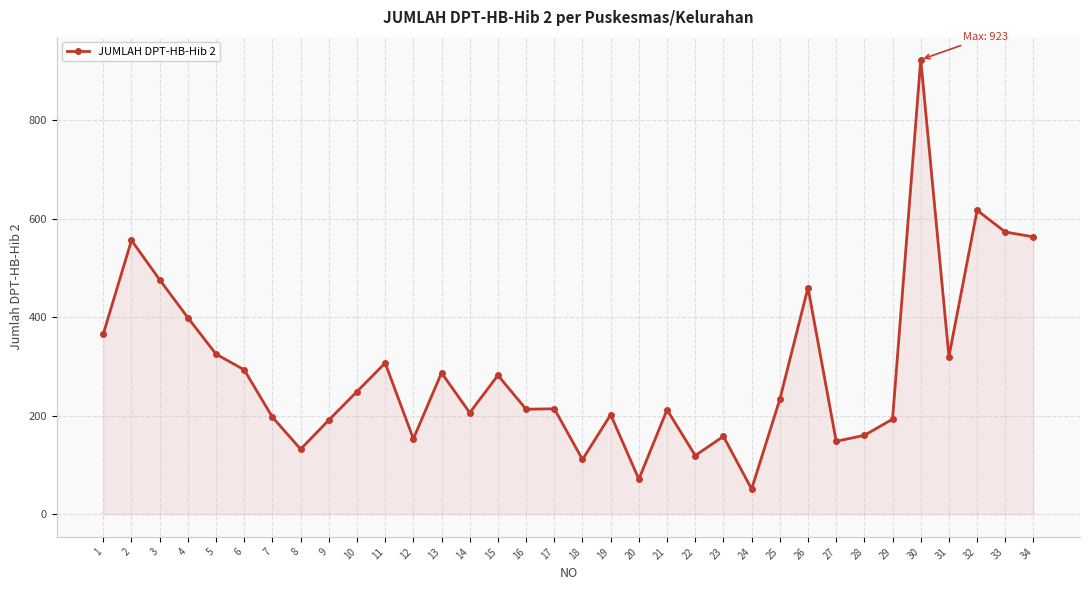

What is the difference between the values at 3 and 22?

357